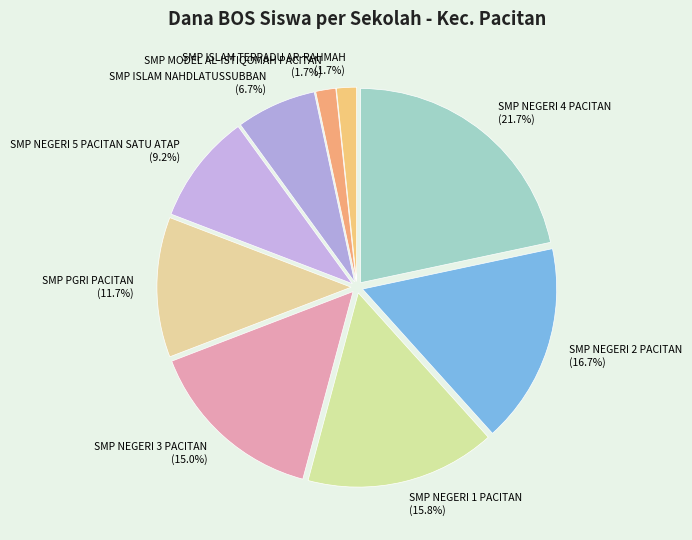

How many segments does this pie chart have?

9